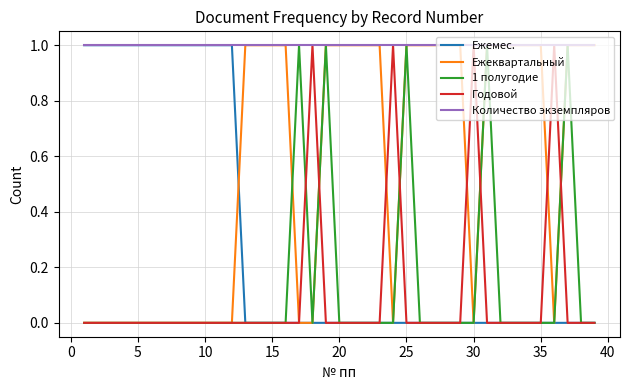

Which series has the largest total across all categories?

Количество экземпляров